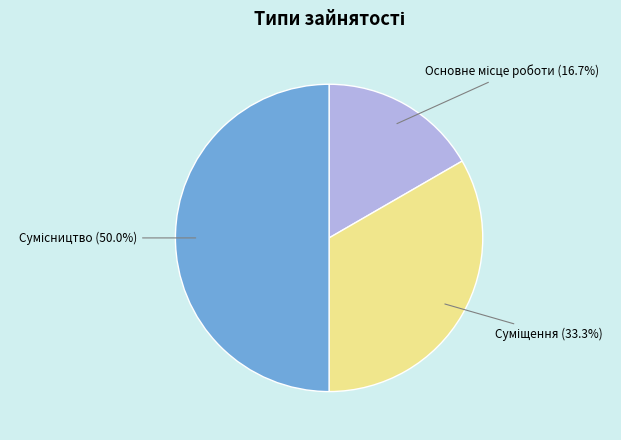

How many slices are in this pie chart?

3